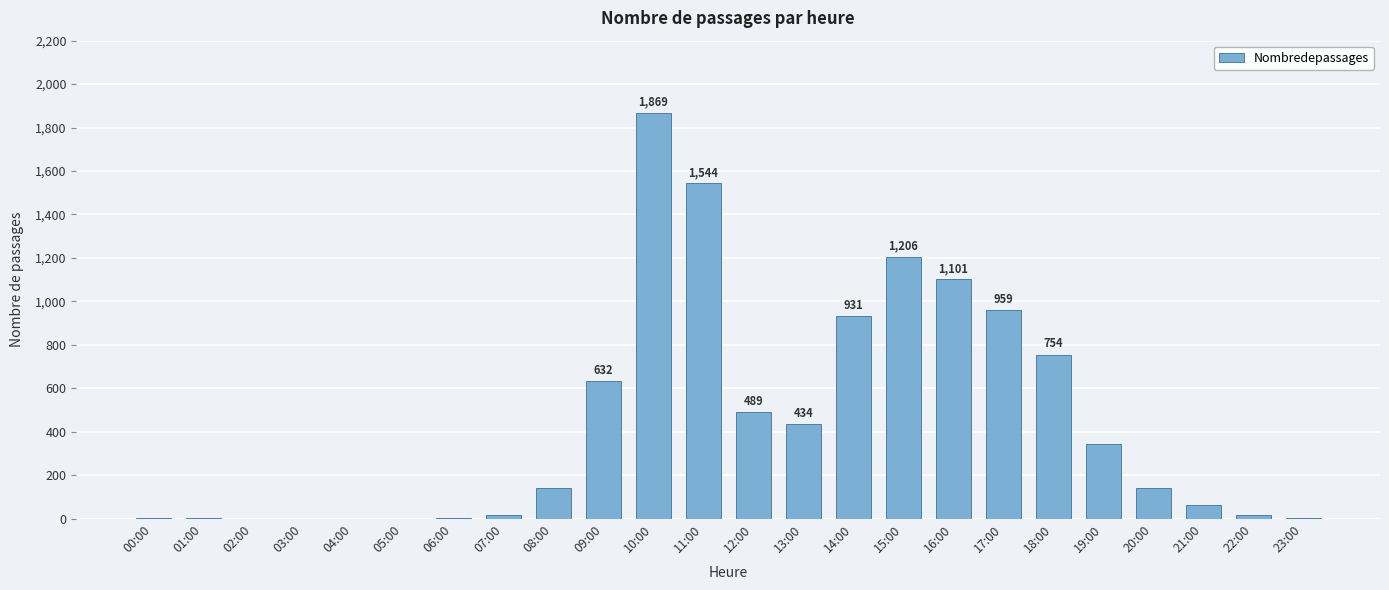

What is the sum of all values?

10652